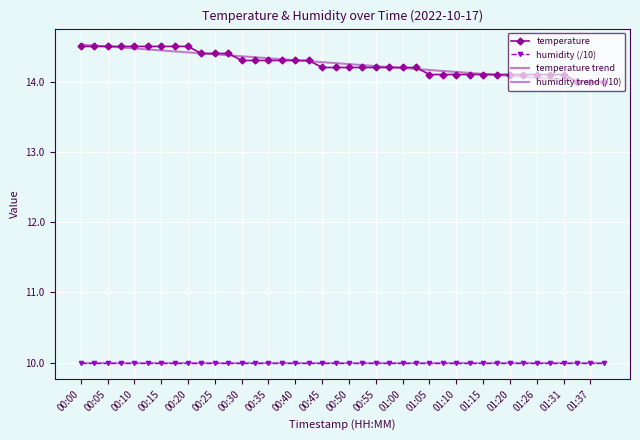

Is this an area chart (filled region under the line)?

No